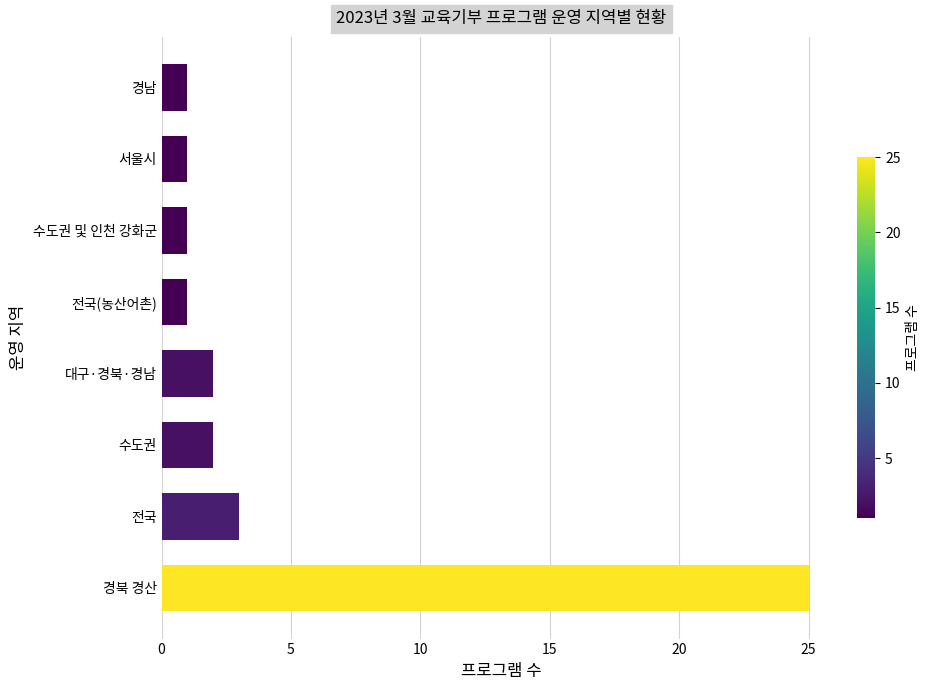

What is the greatest value displayed?

25